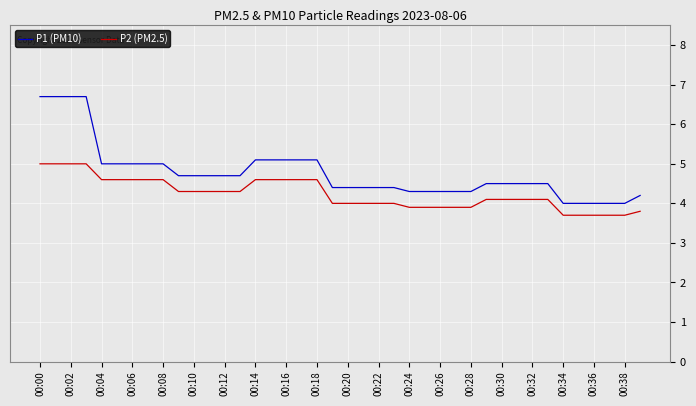

True or false: P1 (PM10) and P2 (PM2.5) cross at least once.

False